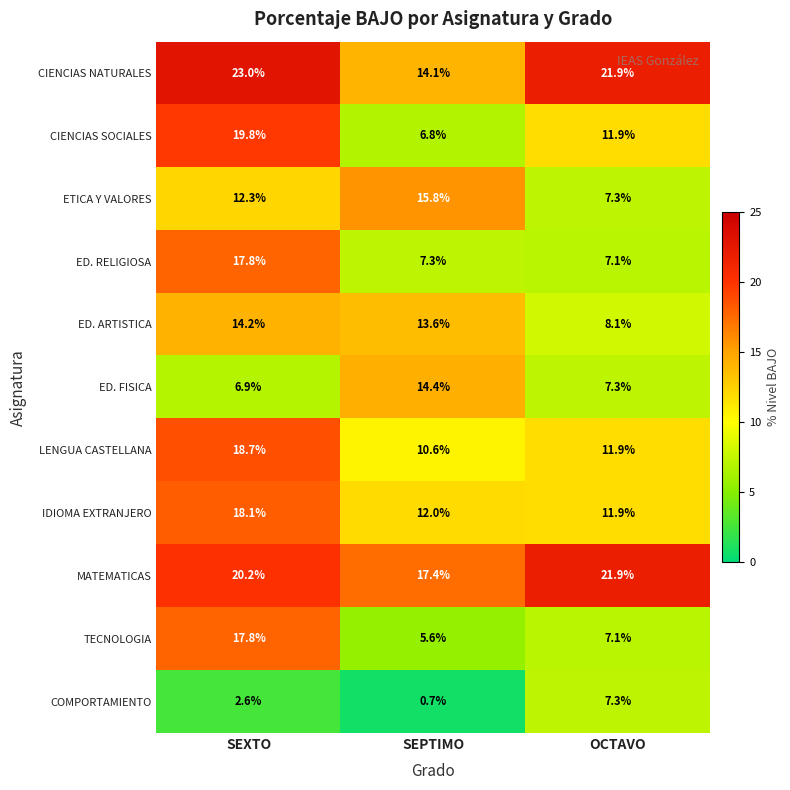

At which category is the sum across all series the highest?

SEXTO